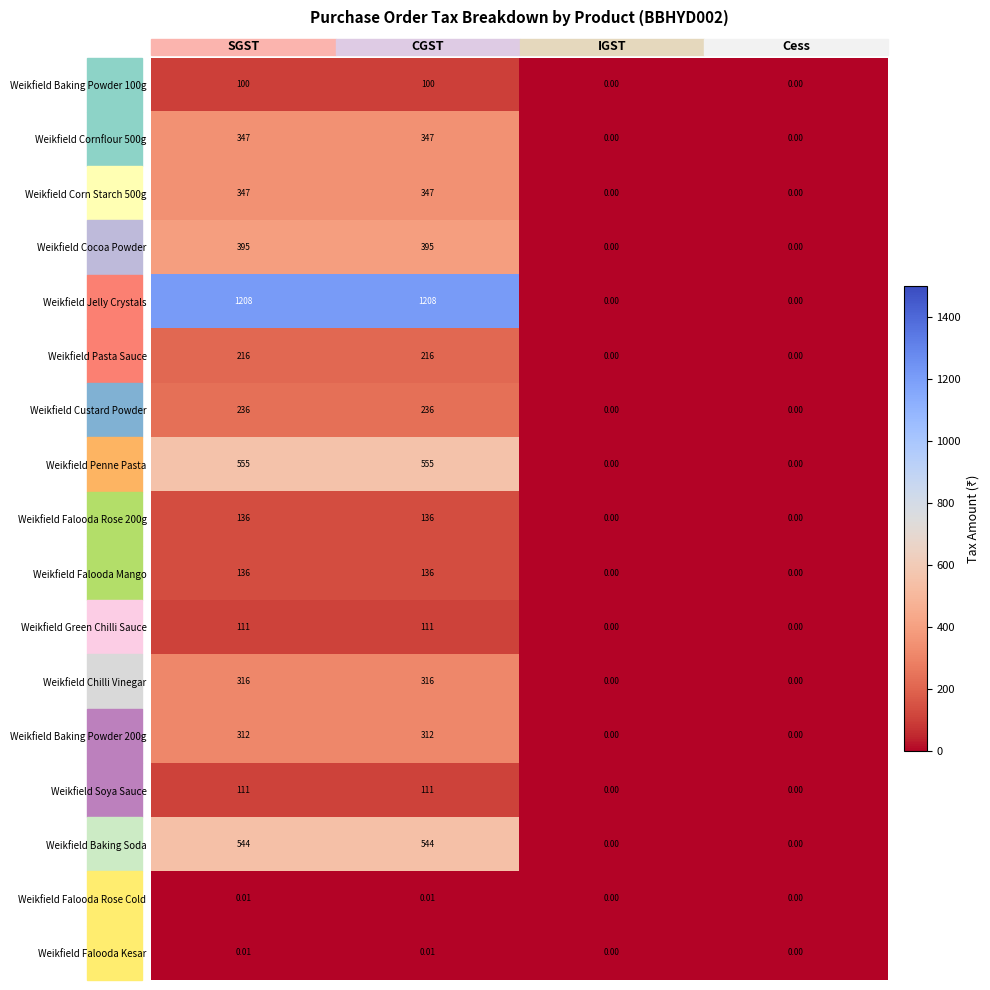

Which series has the largest range (max minus min)?

Weikfield Jelly Crystals